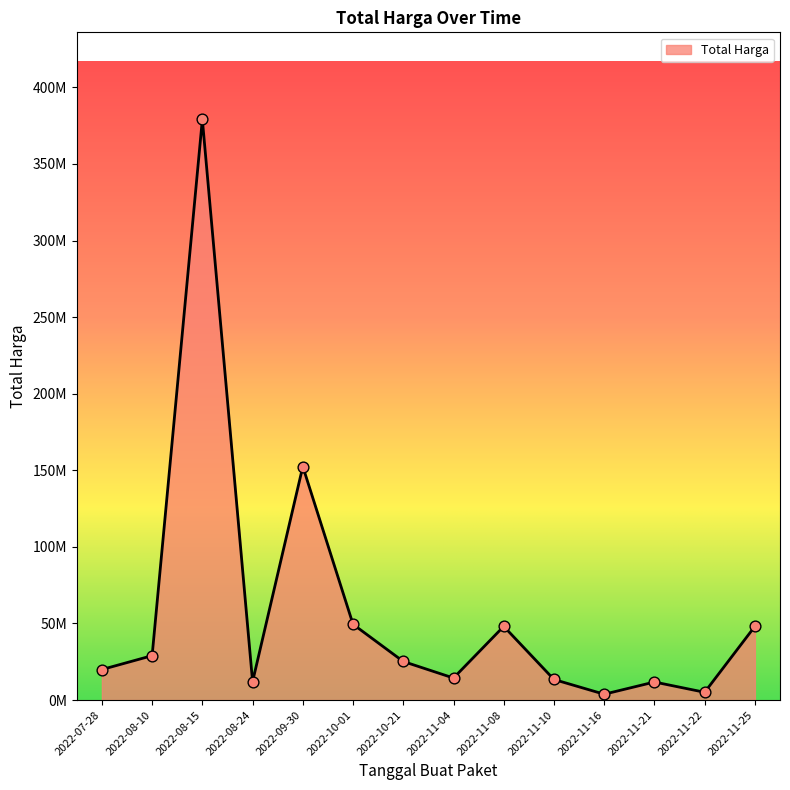

What is the change in value from 2022-11-21 to 2022-11-22?

-6707000